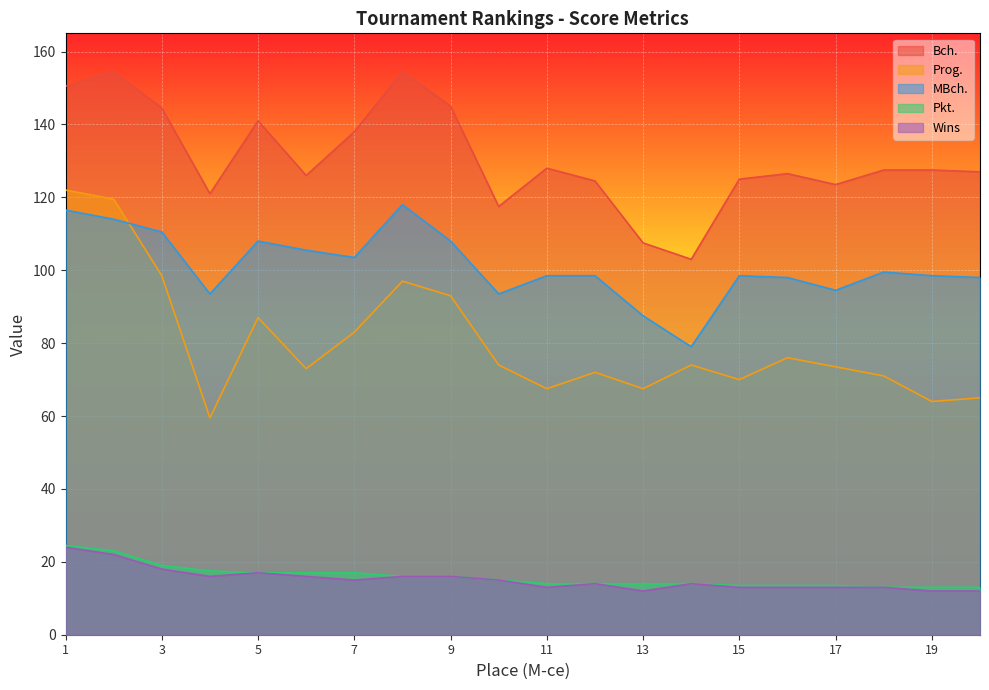

What is the value of the Pkt. point at the 17th from the left?

13.5